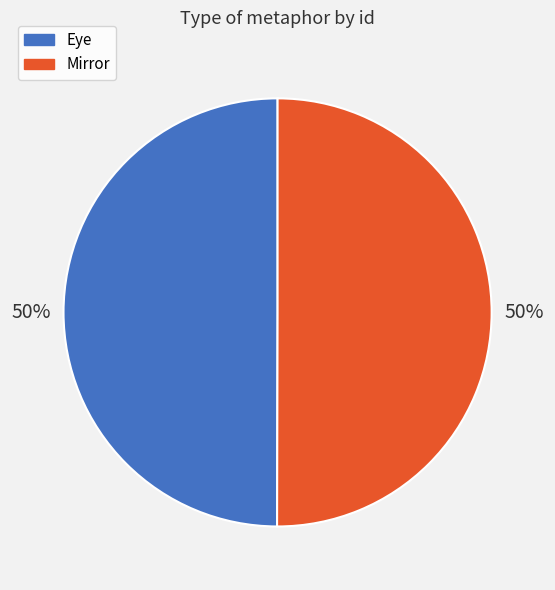

To the nearest percent, what portion does Eye represent?

50%